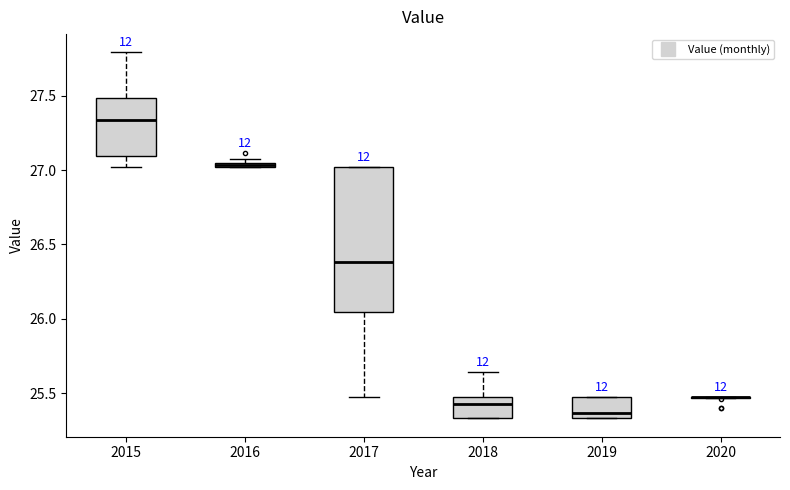

Where does the lower whisker of the box at x = 2015 end on the y-axis? The values are not printed on the chart, so give them approximately, as read against the axis.

27.00